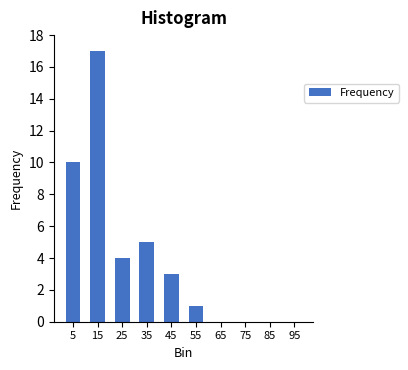

Reading left to right, what are all the values shown in this chart?

5=10	15=17	25=4	35=5	45=3	55=1	65=0	75=0	85=0	95=0